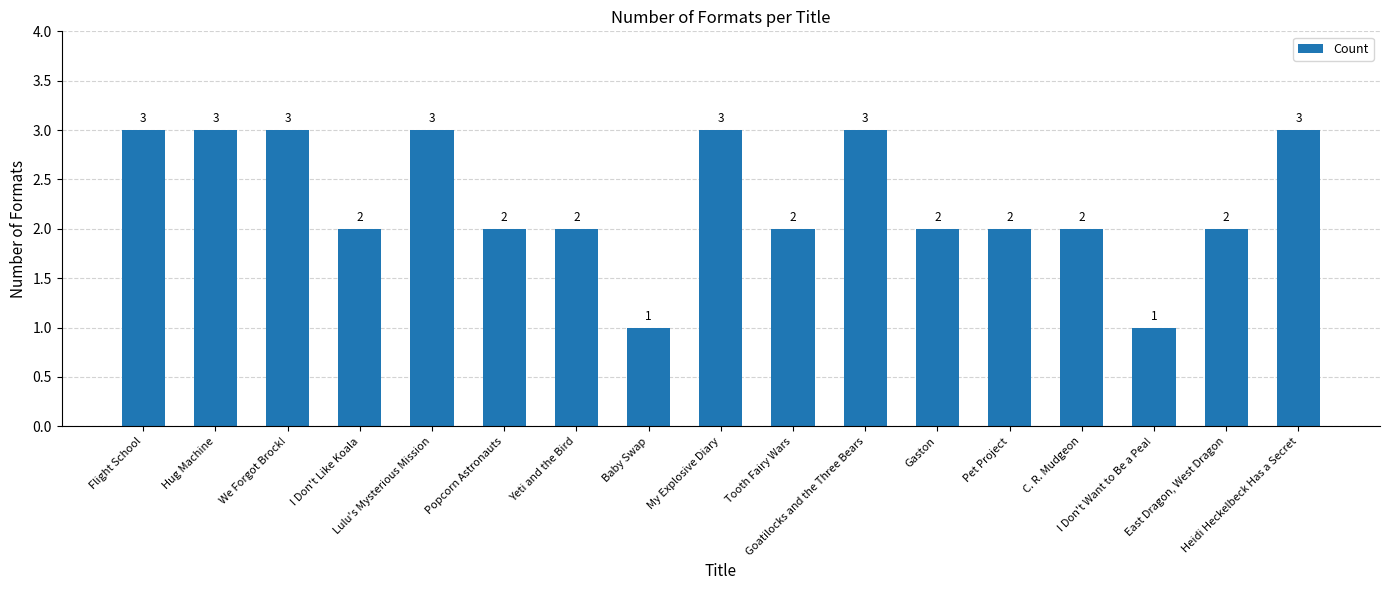

Is it true that the value at Heidi Heckelbeck Has a Secret is 3?

True